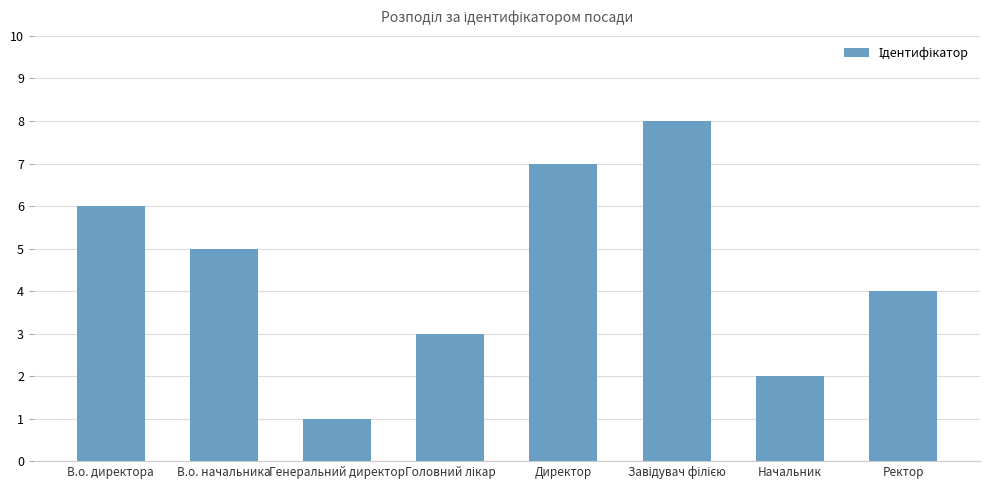

Between В.о. начальника and Генеральний директор, which is larger?

В.о. начальника